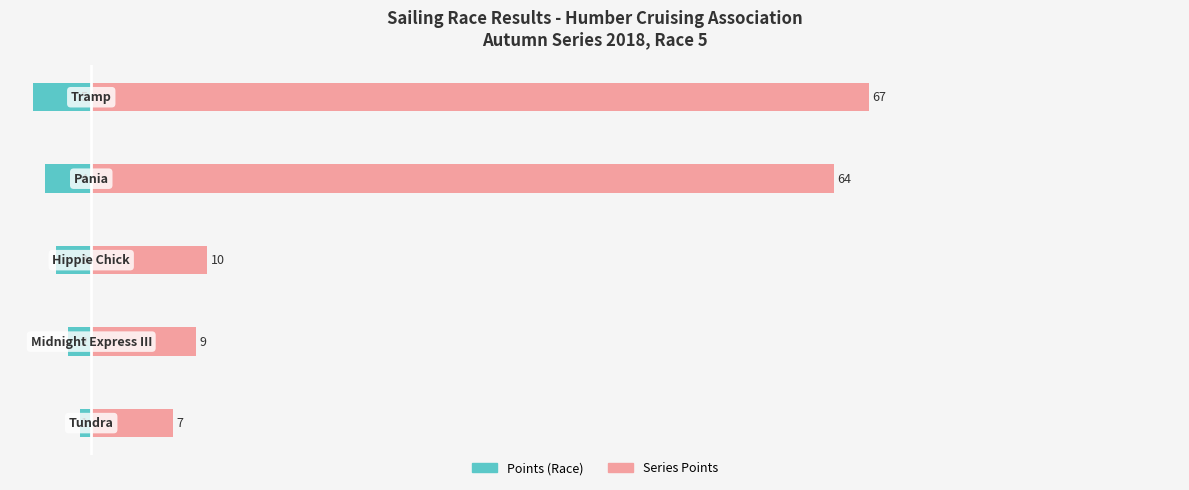

How many distinct data groups are displayed?

2